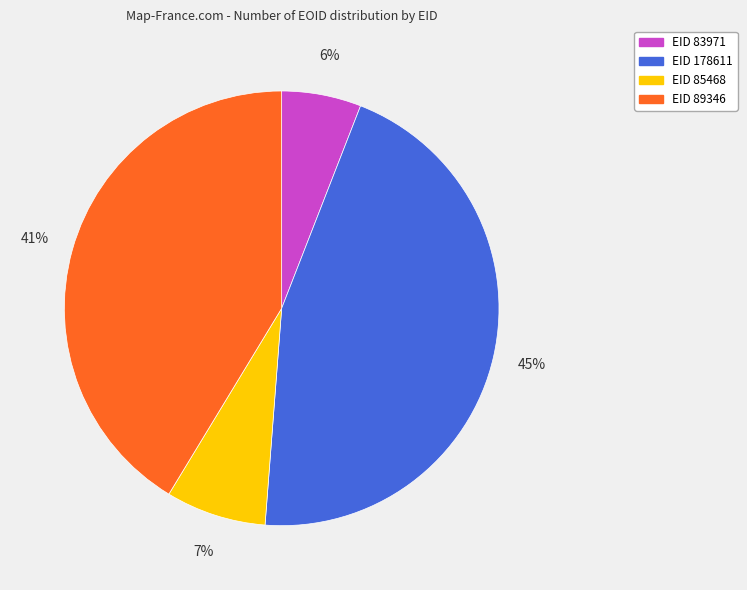

Which slice is the largest?

EID 178611